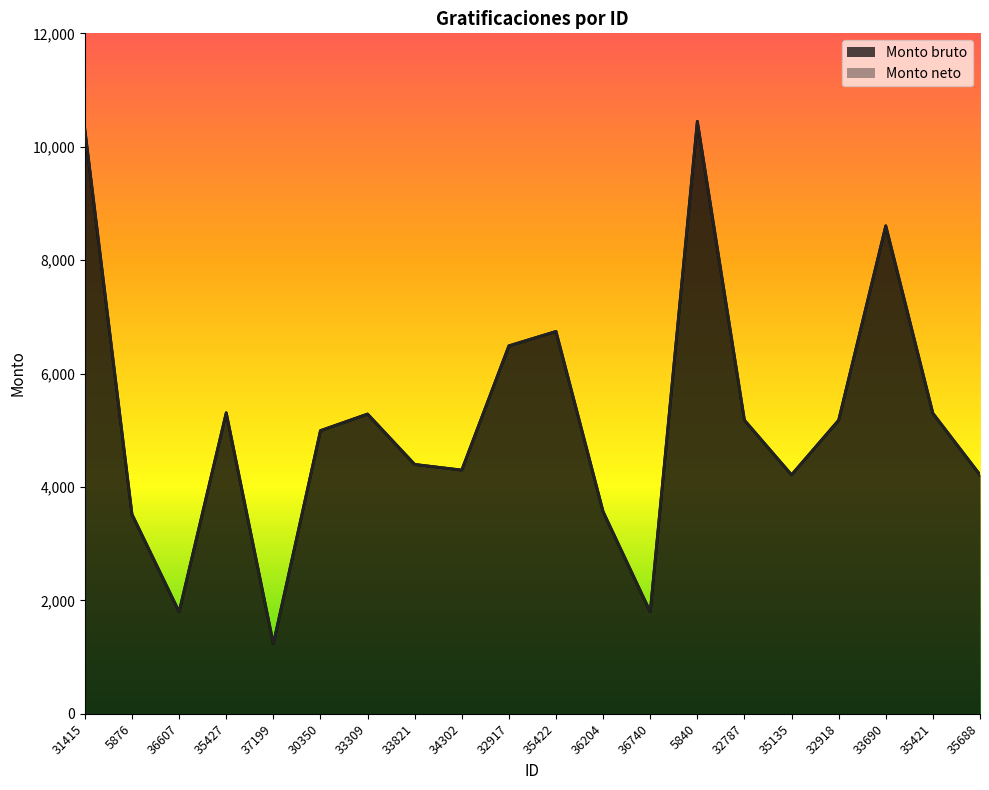

True or false: Monto bruto and Monto neto cross at least once.

False